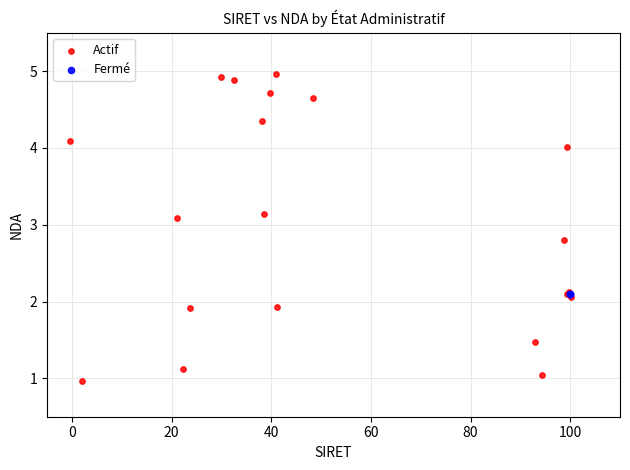

Which series contains the lowest Y value?

Actif